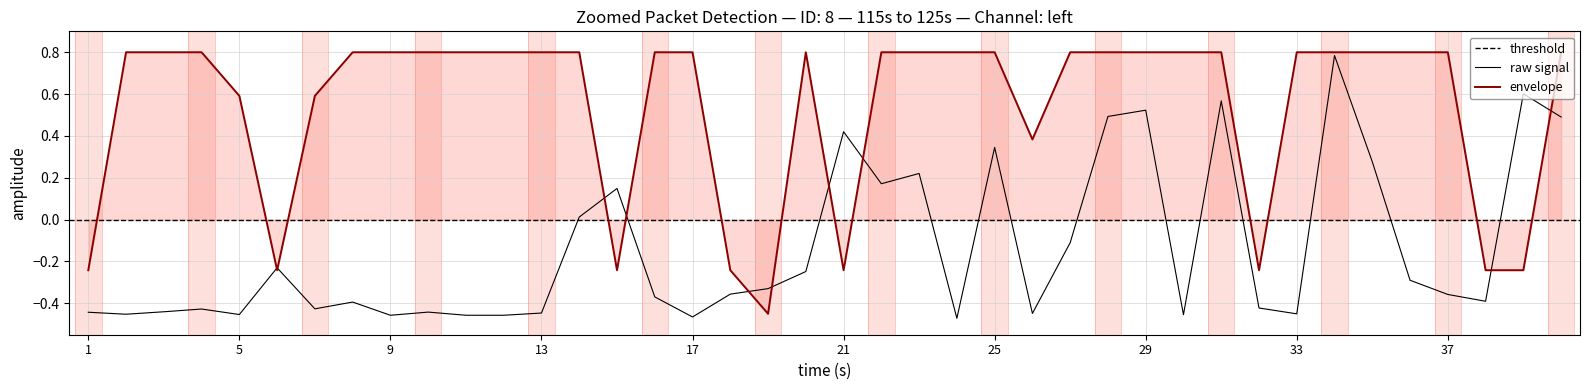

What is the spread (max minus min) of values at 4?

1.2